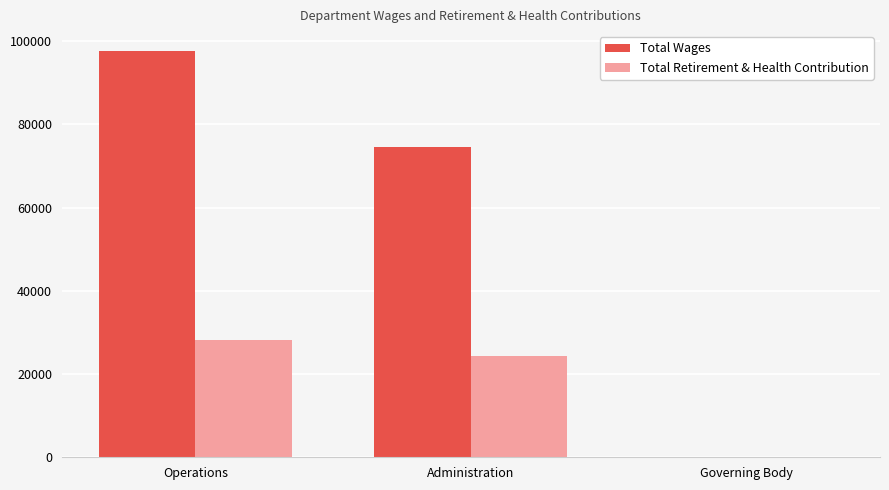

What is the spread (max minus min) of values at Administration?

50068